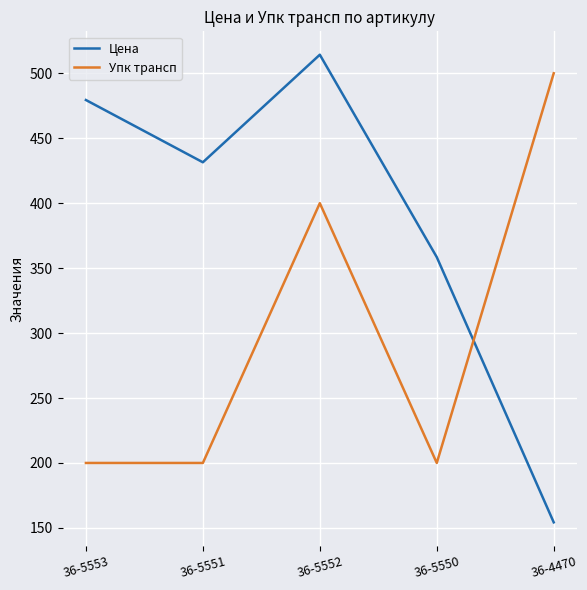

What are all the series names shown in the legend?

Цена, Упк трансп